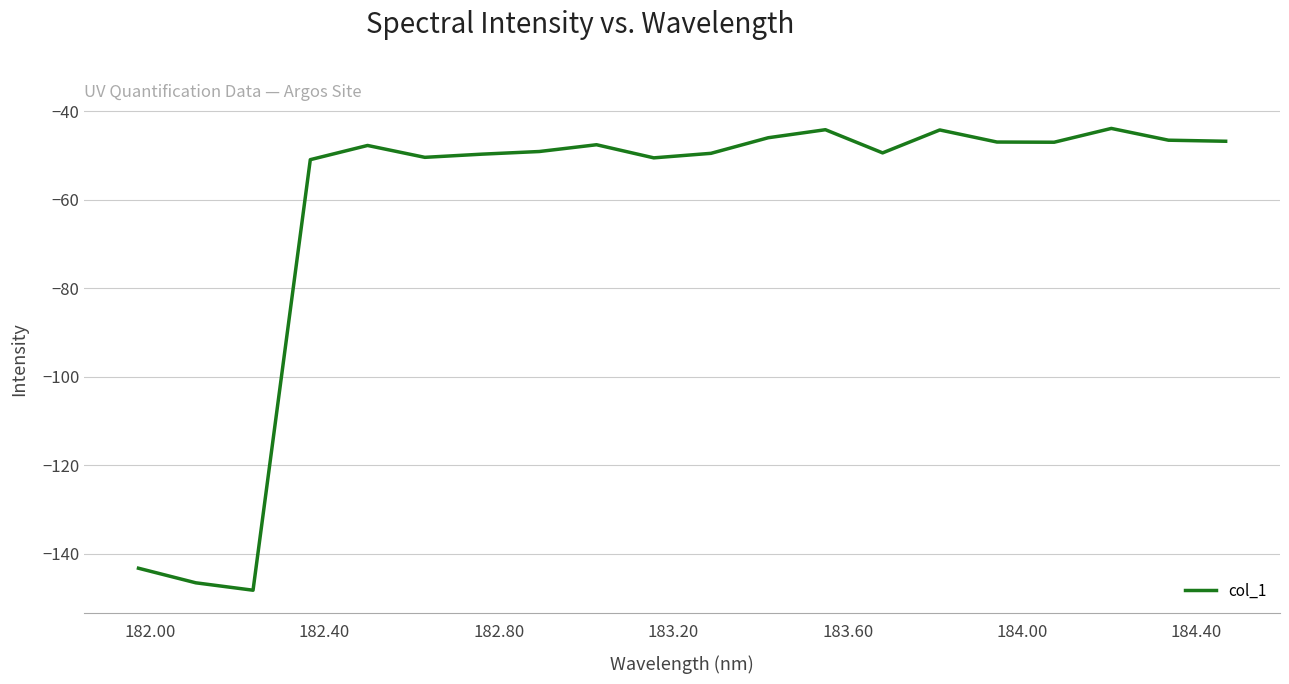

True or false: there are more than 0 points higher than both neighbors.

True